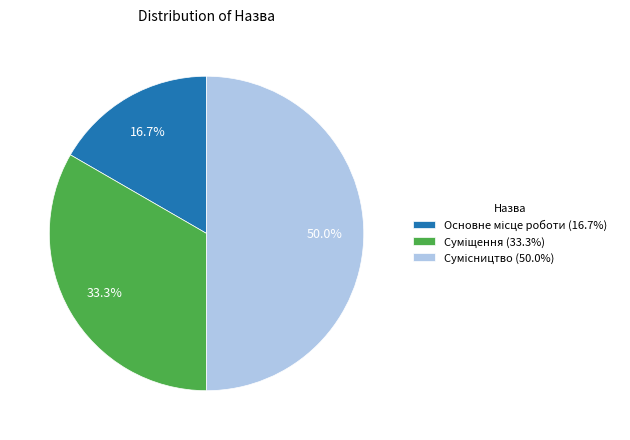

What percentage is the Основне місце роботи slice, to the nearest percent?

17%